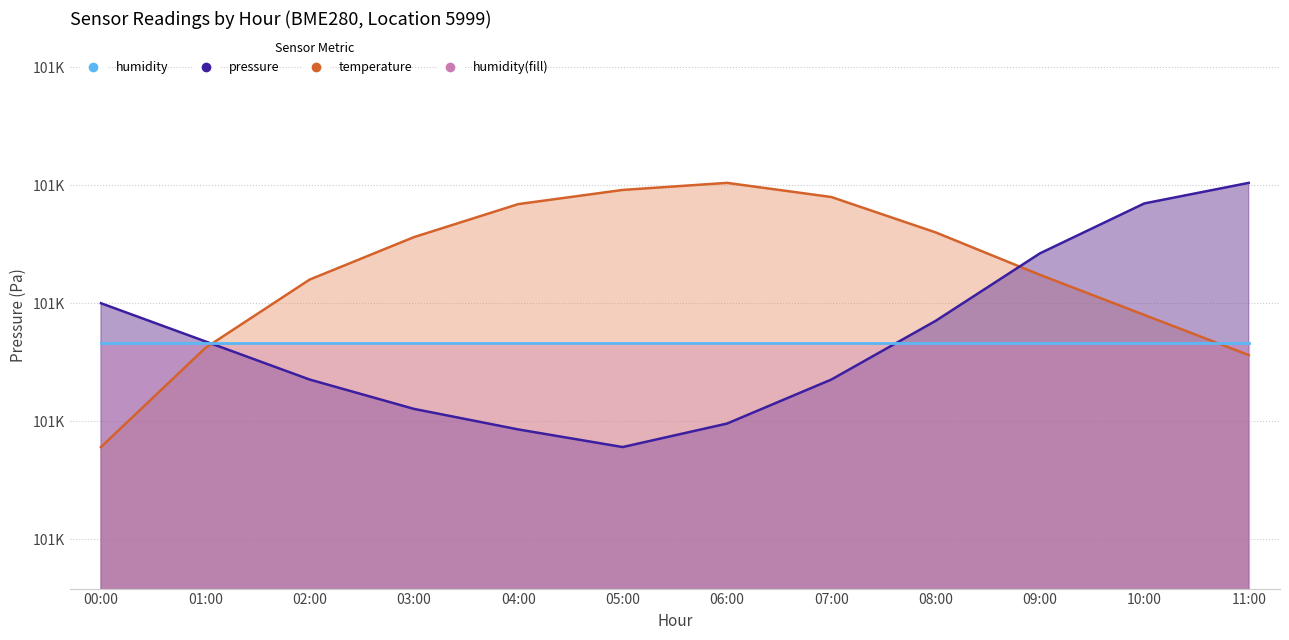

Which series has the largest total across all categories?

pressure